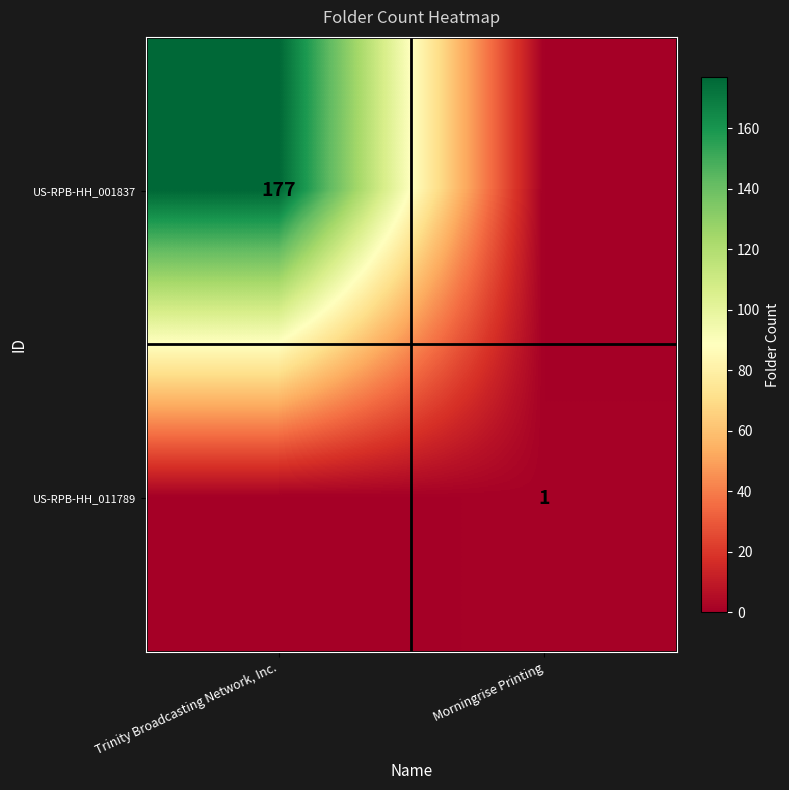

The US-RPB-HH_001837 series shows 44 at Trinity Broadcasting Network, Inc.. True or false?

False